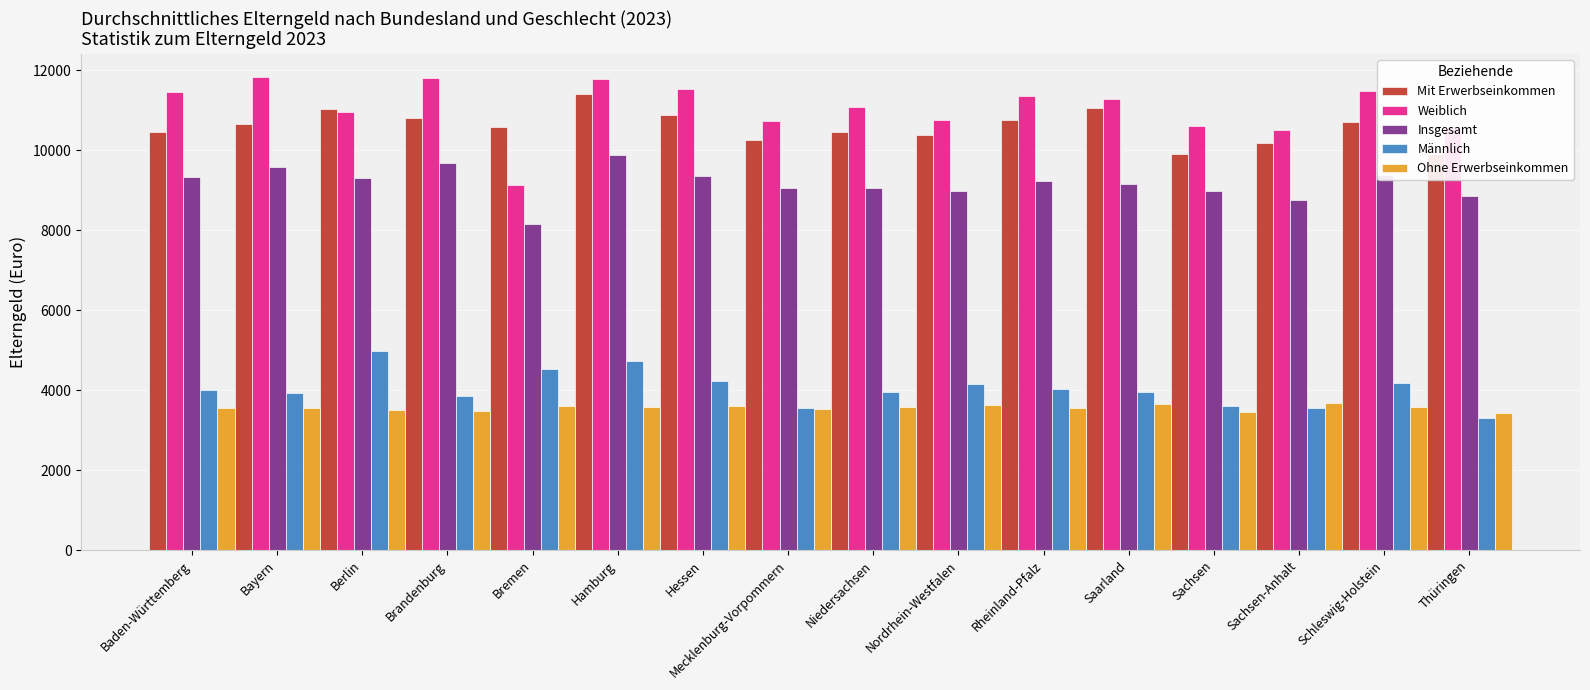

Is it true that Ohne Erwerbseinkommen equals 1426 at Sachsen-Anhalt?

False